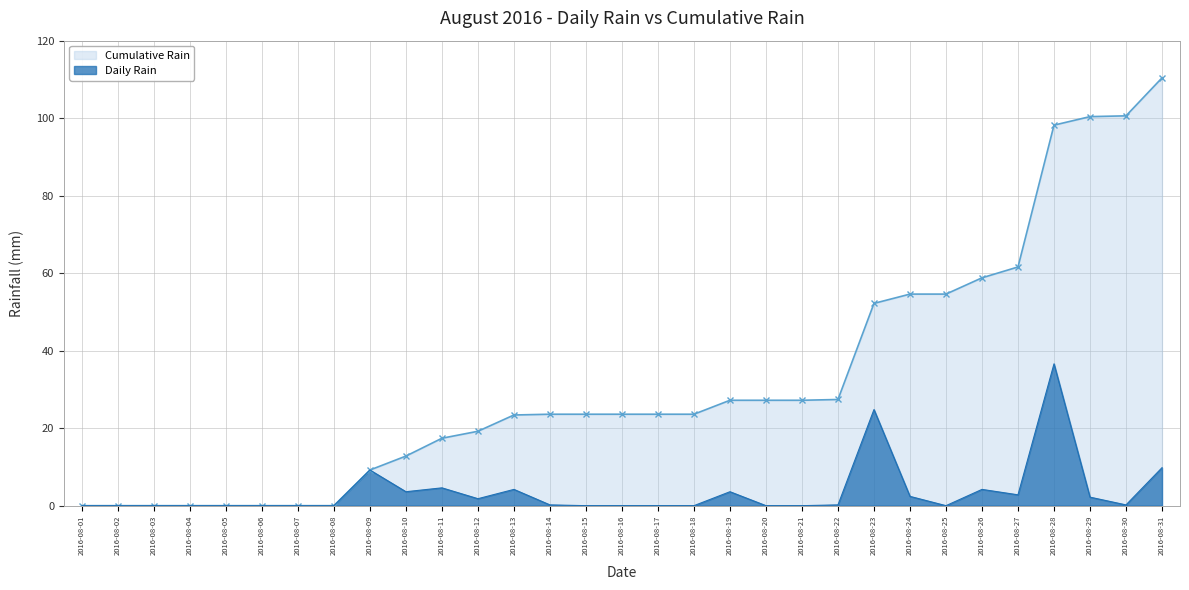

Is it true that Cumulative Rain equals 0.0 at 2016-08-03?

True